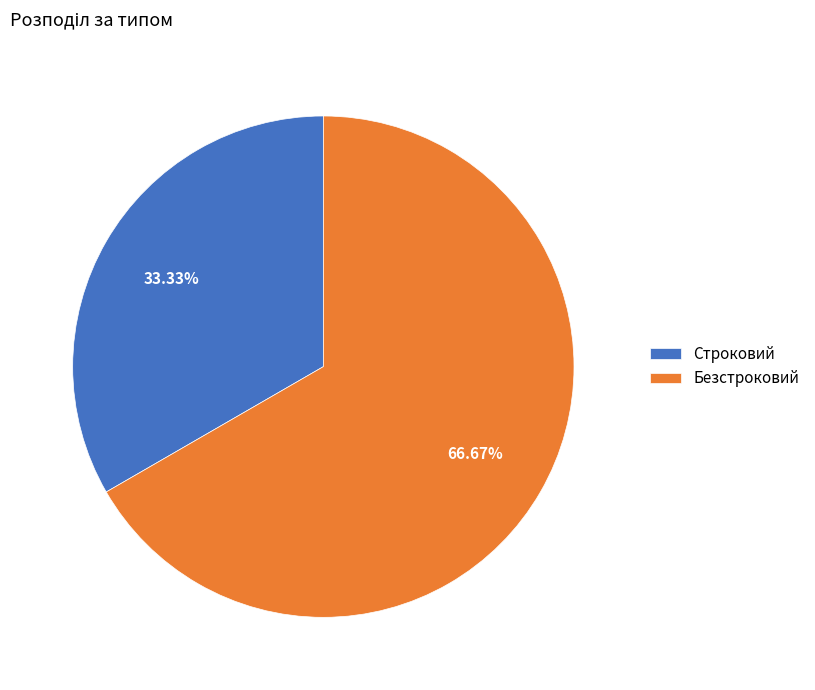

How many slices are in this pie chart?

2